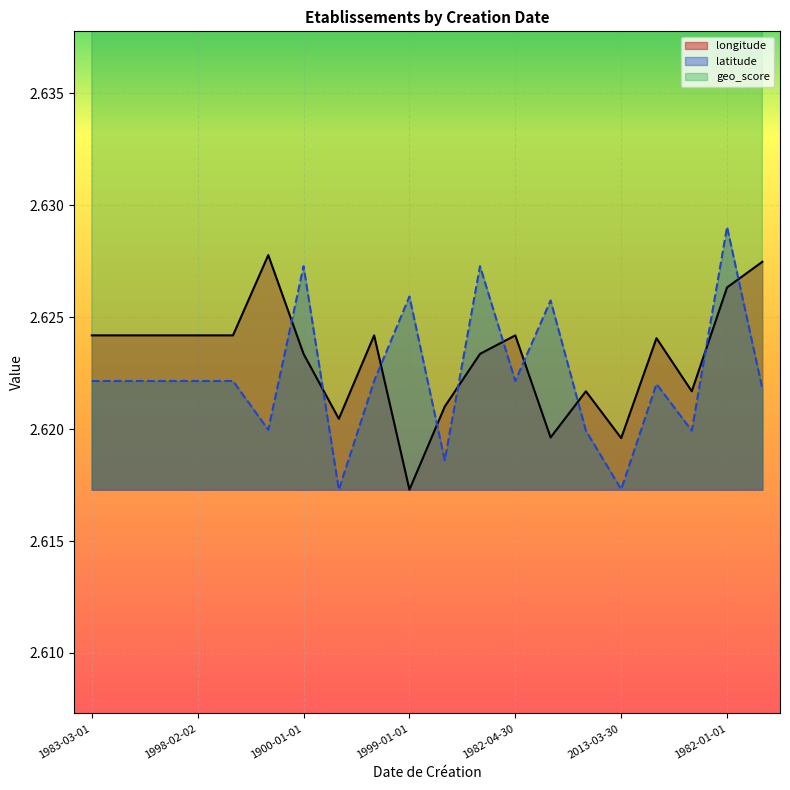

How many lines are shown in the chart?

3